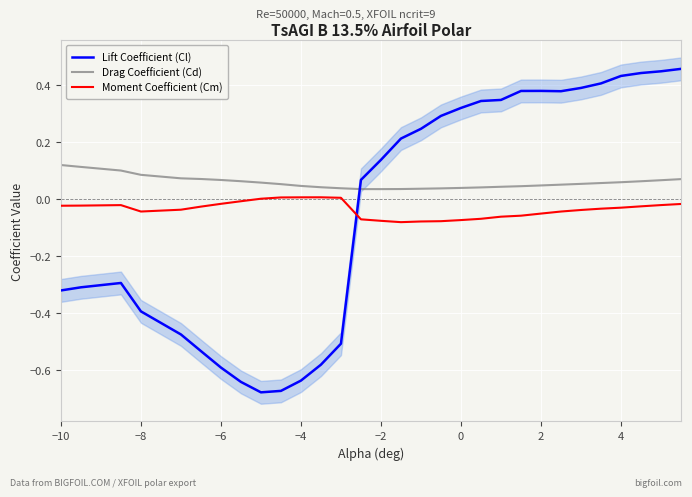

True or false: Drag Coefficient (Cd) and Lift Coefficient (Cl) intersect in this chart.

True